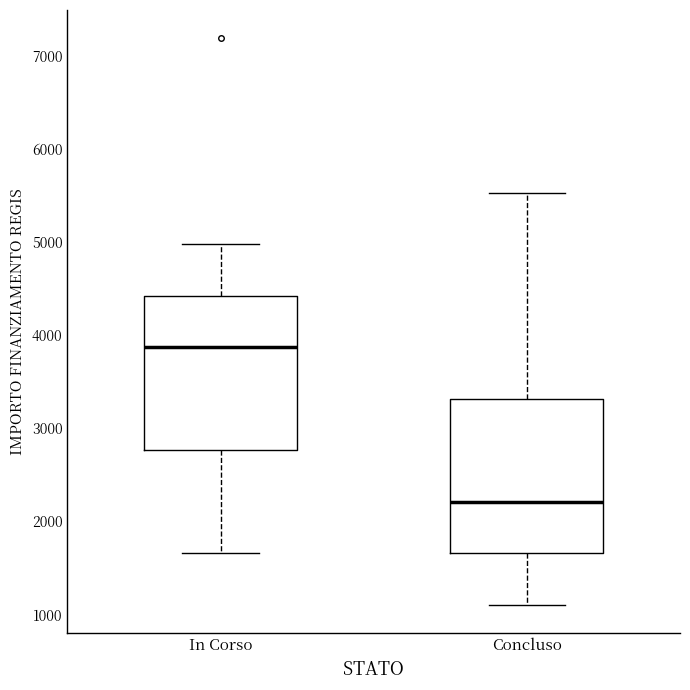

Reading left to right, transcribe this box plot: for each box, give where its median line is, the range the box spans, and where its two whiskers end, as read against the y-axis. The values are not printed on the chart, so give them approximately, as read against the axis.

In Corso: median 3900, box 2800 to 4400, whiskers 1700 to 5000
Concluso: median 2200, box 1700 to 3300, whiskers 1100 to 5500